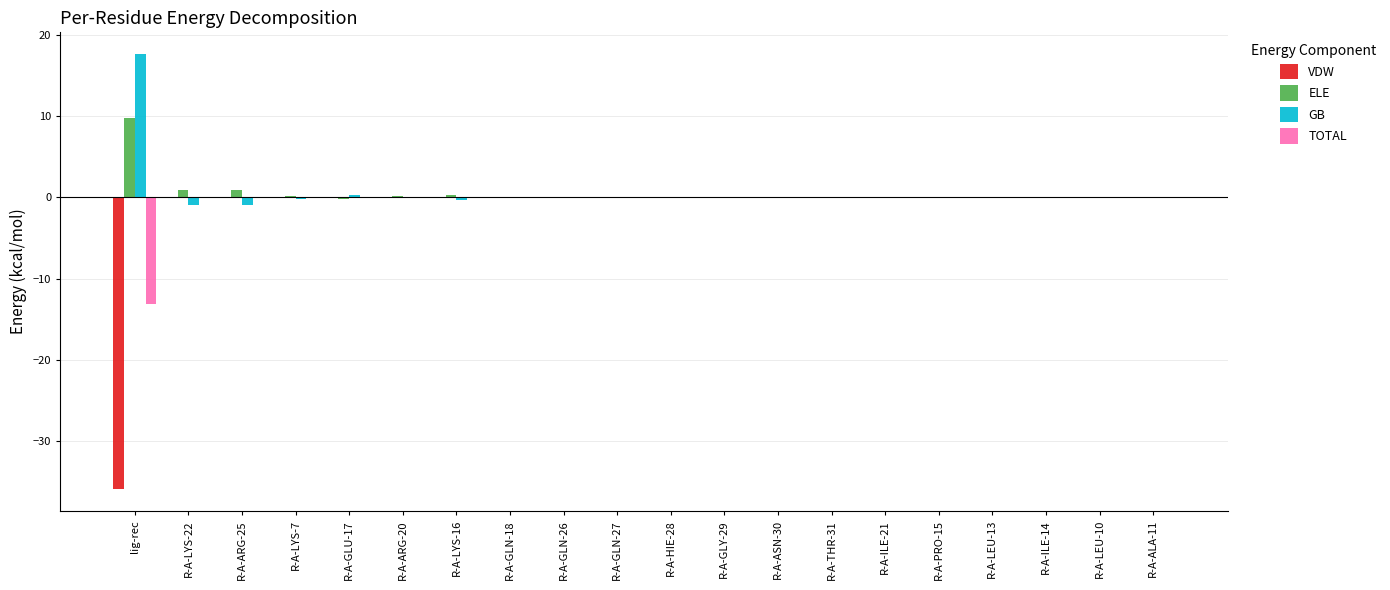

Count the number of categories in the chart.

20